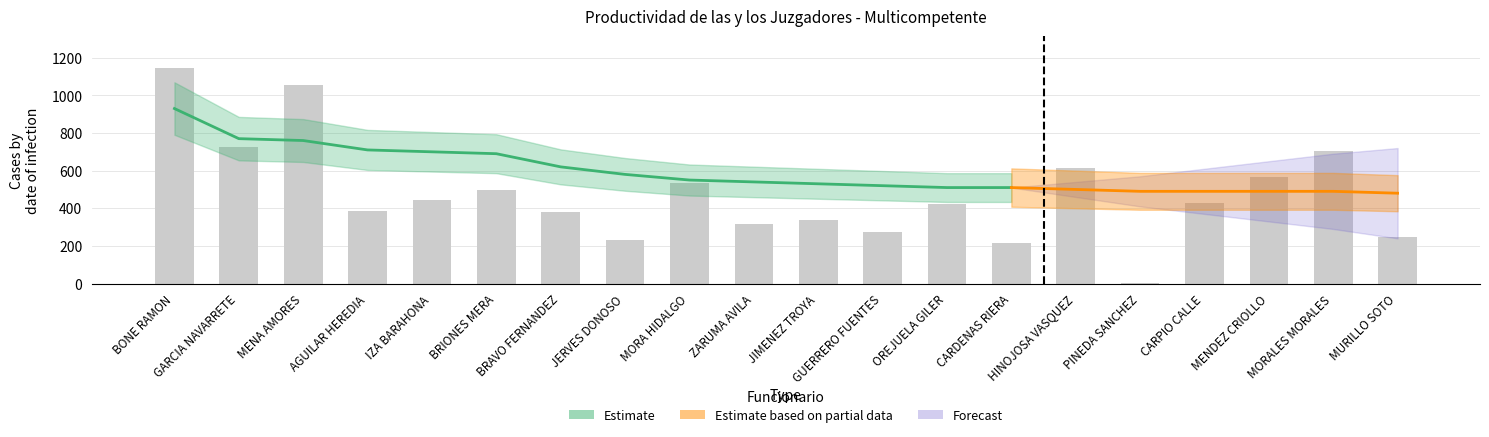

What is the change in value from BONE RAMON to BRAVO FERNANDEZ?

-762